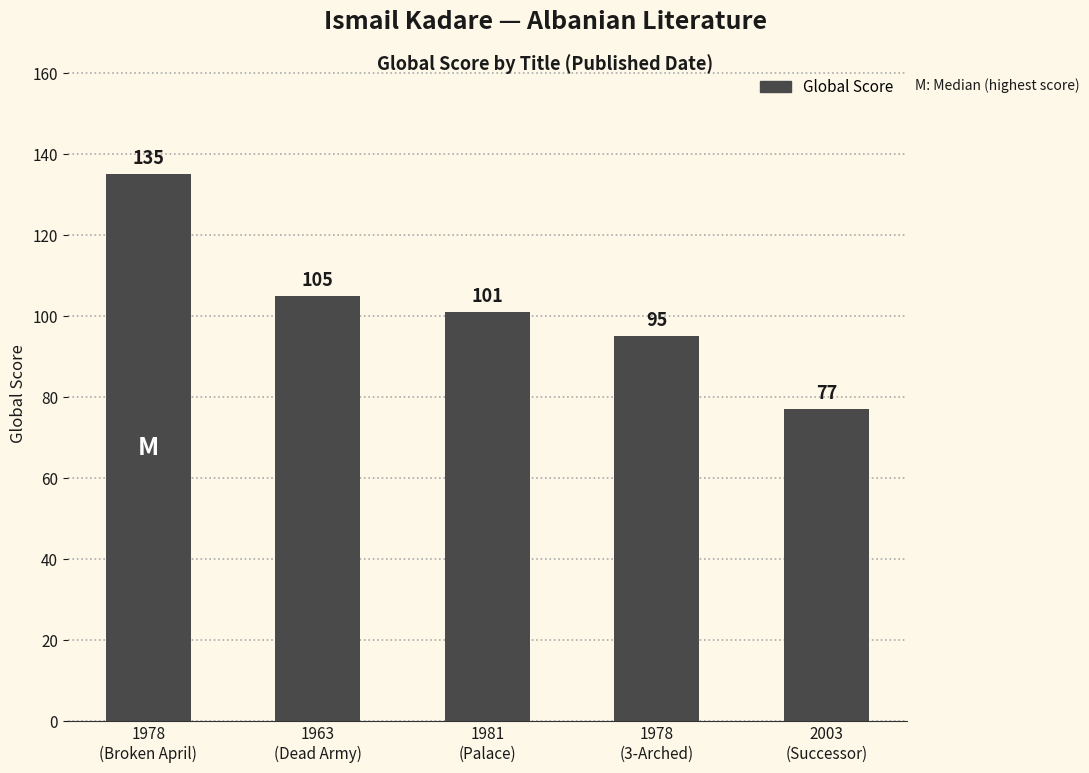

What is the smallest value displayed?

77